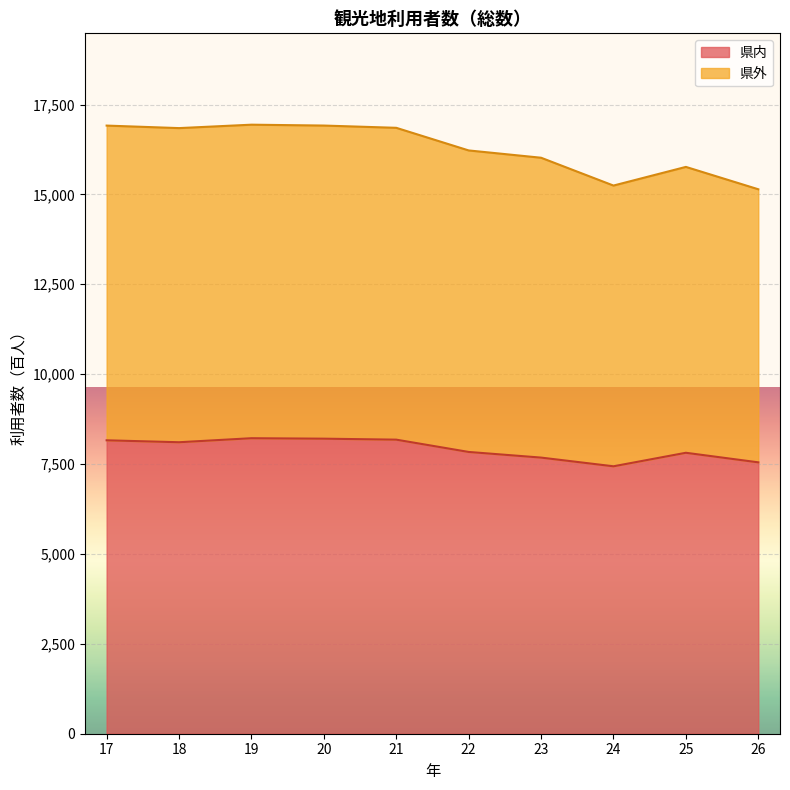

True or false: 県外 and 県内 cross at least once.

False